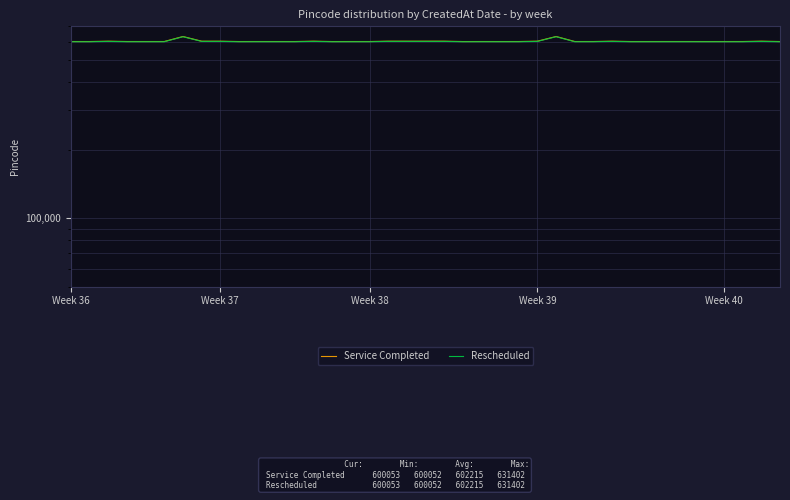

What is the spread (max minus min) of values at Week 36?

1264.2